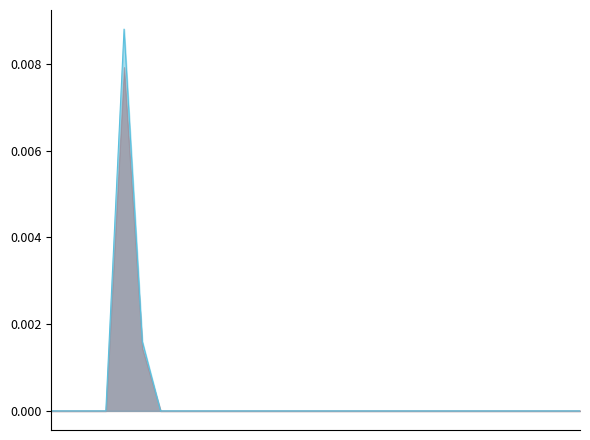

How many series are shown in this chart?

2